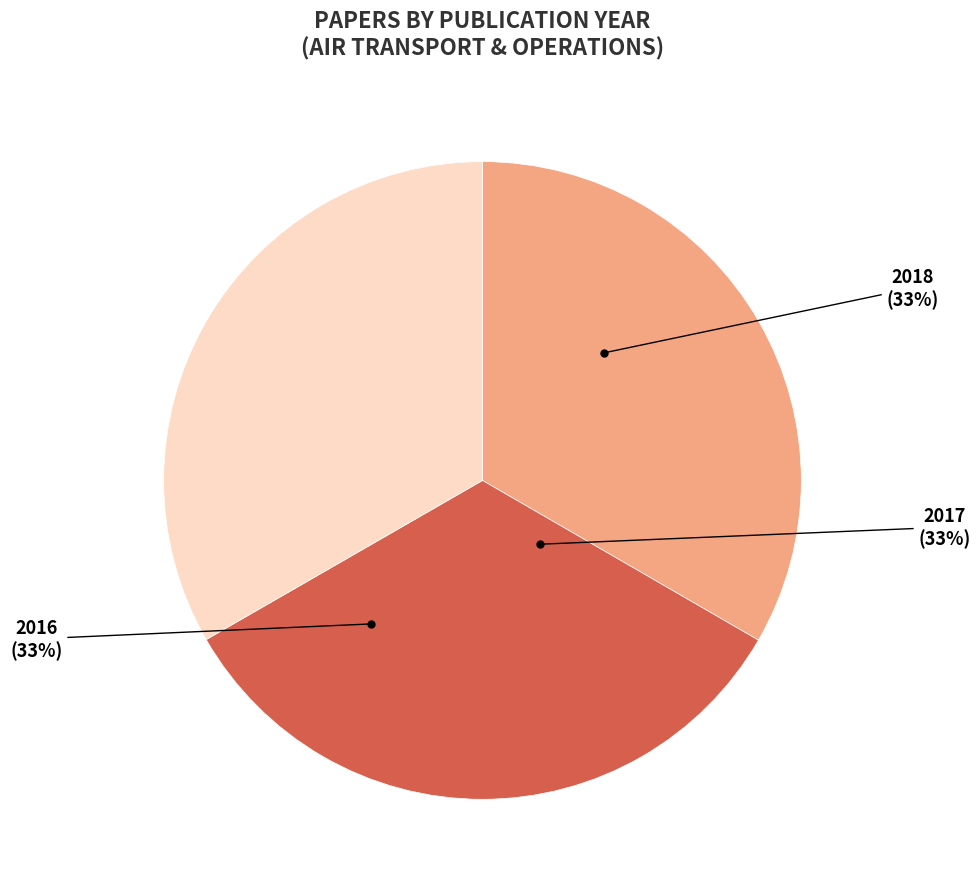

What percentage is the 2016 slice, to the nearest percent?

33%